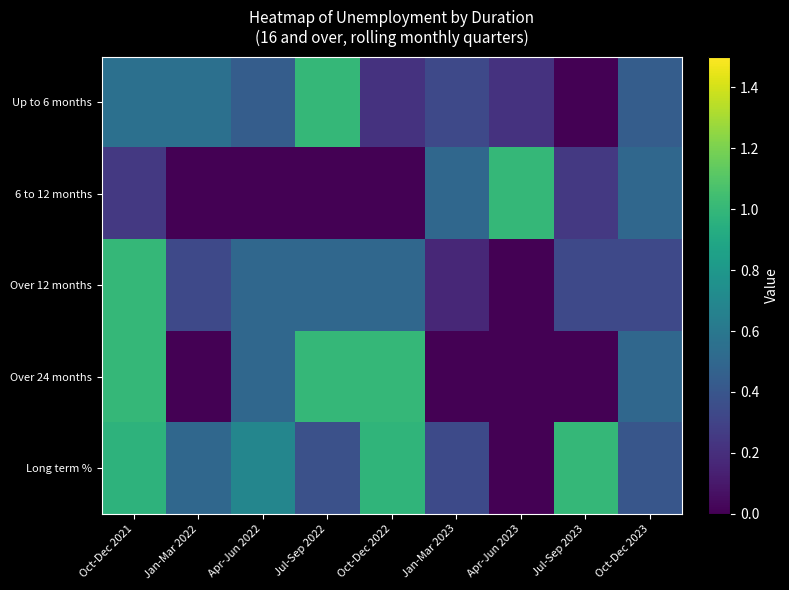

List the series in order of their peak value, highest first.

Up to 6 months, 6 to 12 months, Over 12 months, Over 24 months, Long term %